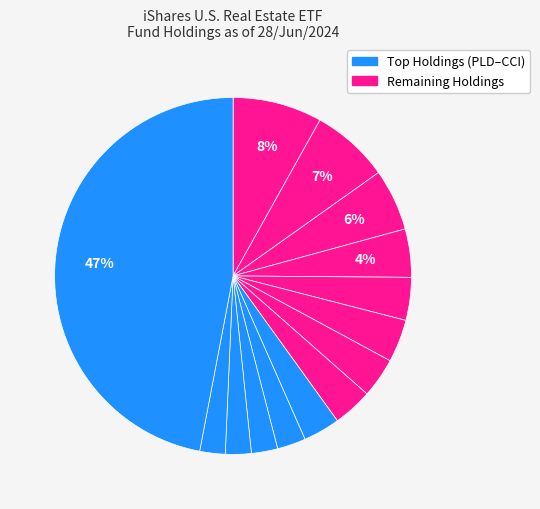

How many segments does this pie chart have?

14